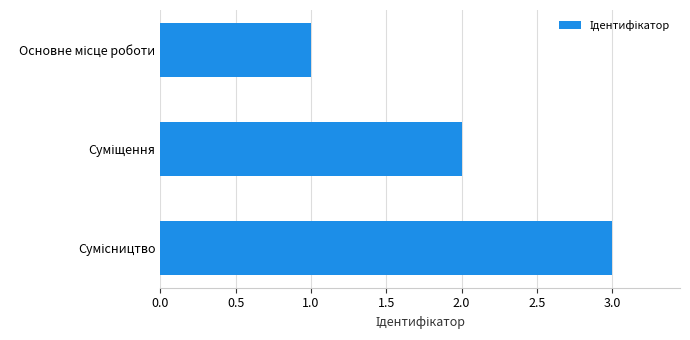

What is the sum of all values?

6